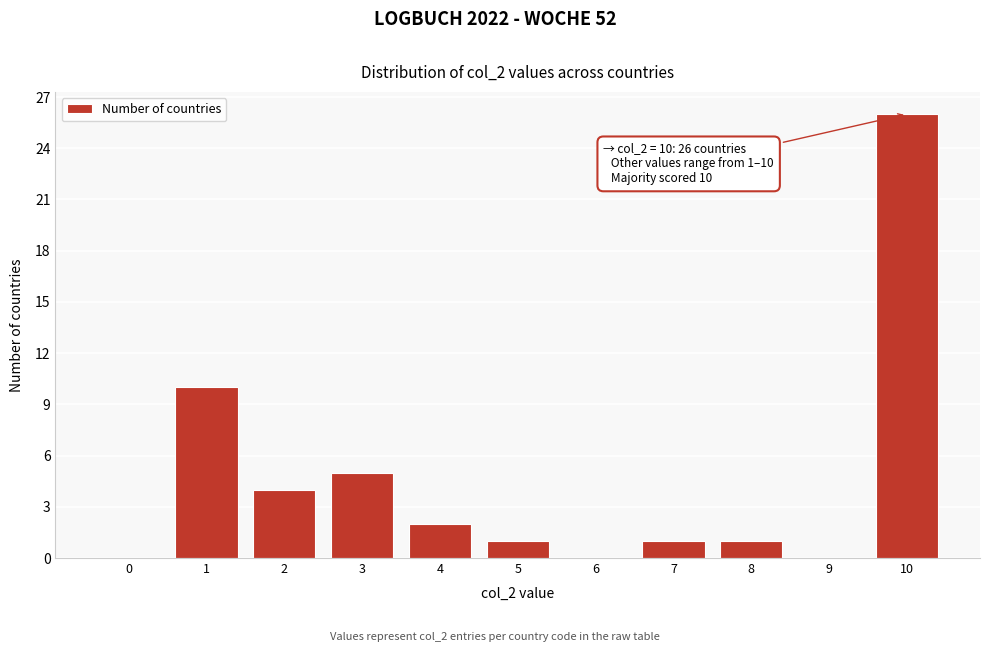

Reading right to left, extract all data points from this chart.

10=26	9=0	8=1	7=1	6=0	5=1	4=2	3=5	2=4	1=10	0=0